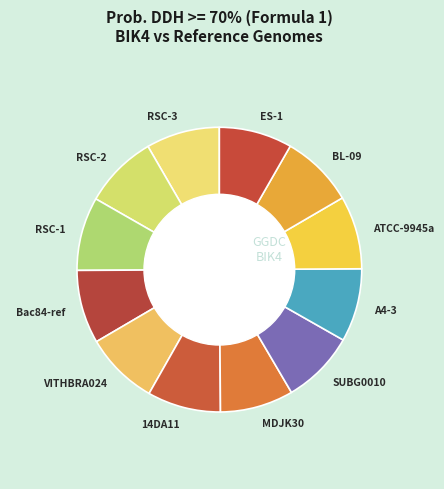

Is ATCC-9945a the majority of the pie?

No